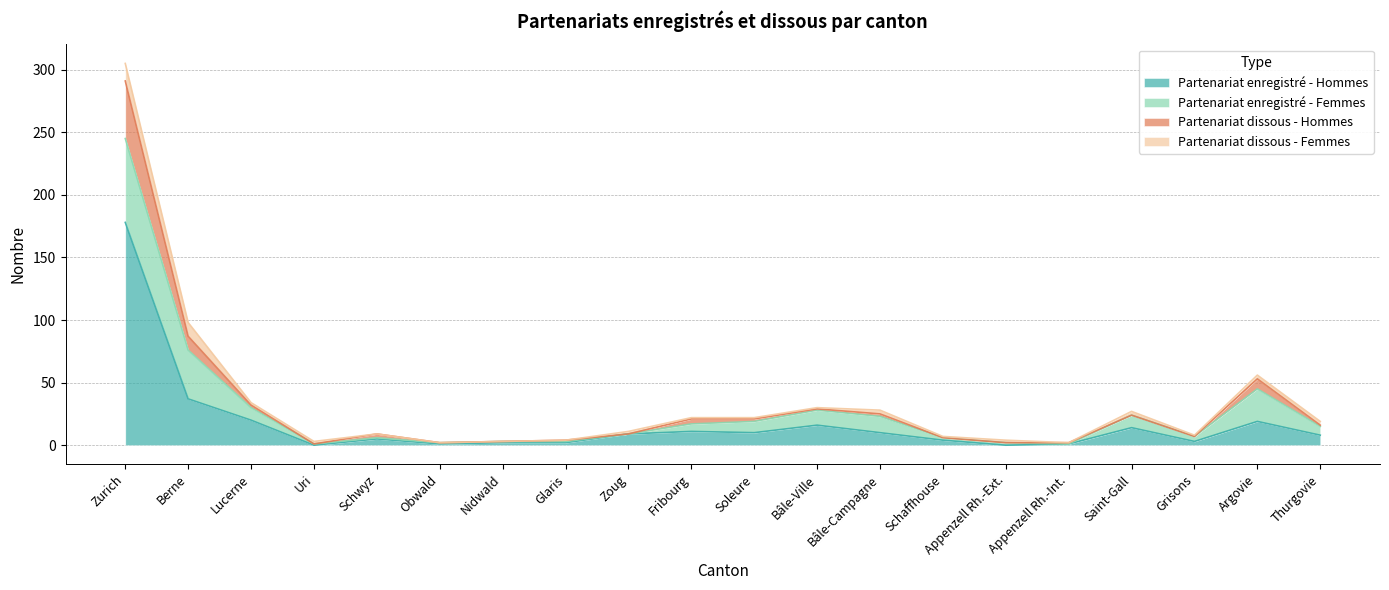

What is the label of the 11th point from the right?

Fribourg